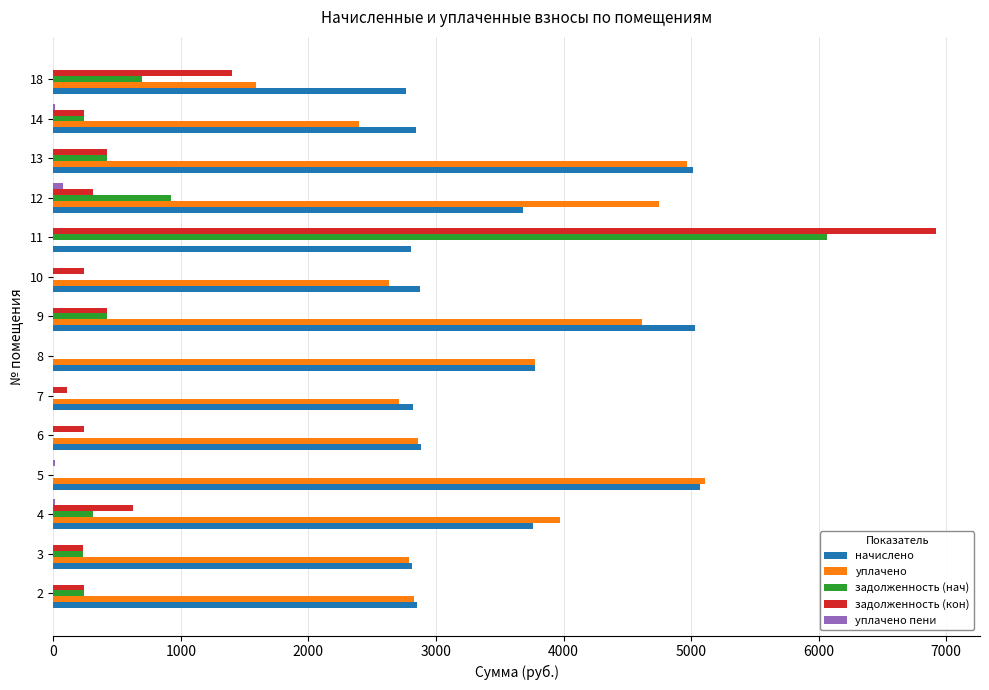

Which series has the largest range (max minus min)?

задолженность (кон)